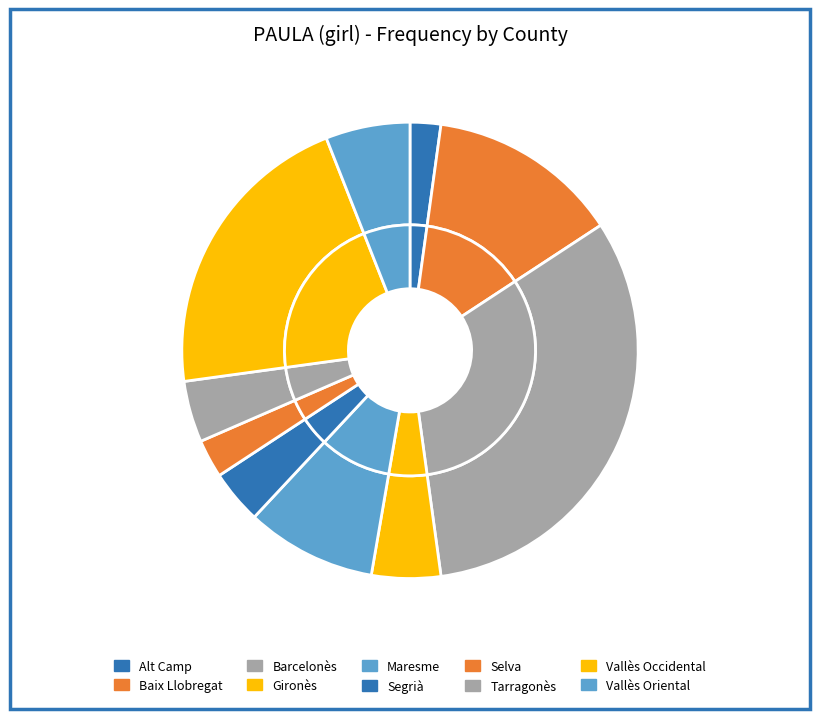

To the nearest percent, what percentage of the pie is Gironès?

5%